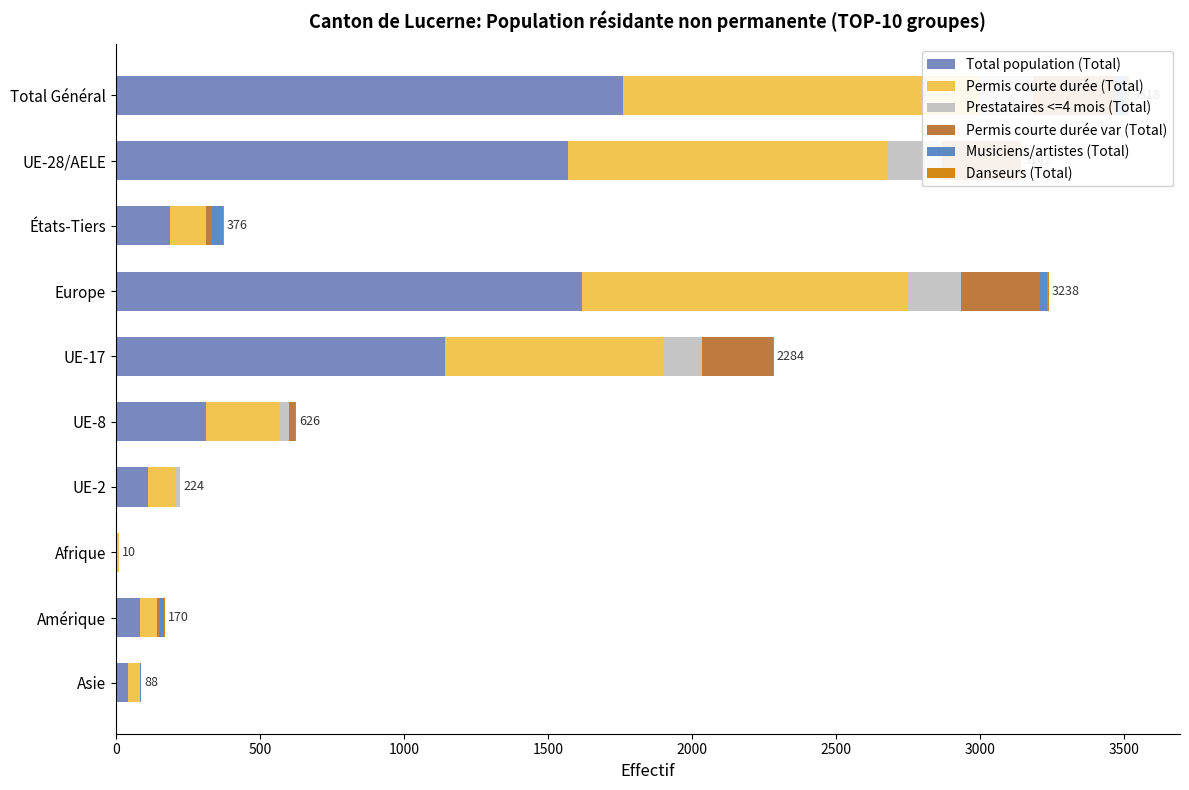

Is it true that Total population (Total) equals 44 at Asie?

True